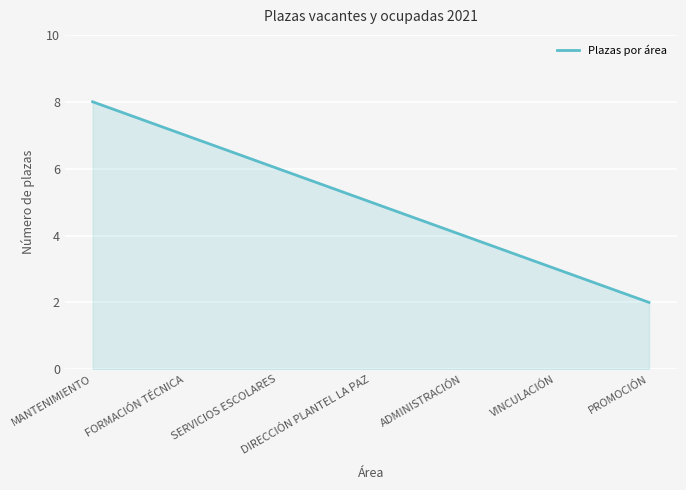

Reading right to left, extract all data points from this chart.

2	3	4	5	6	7	8